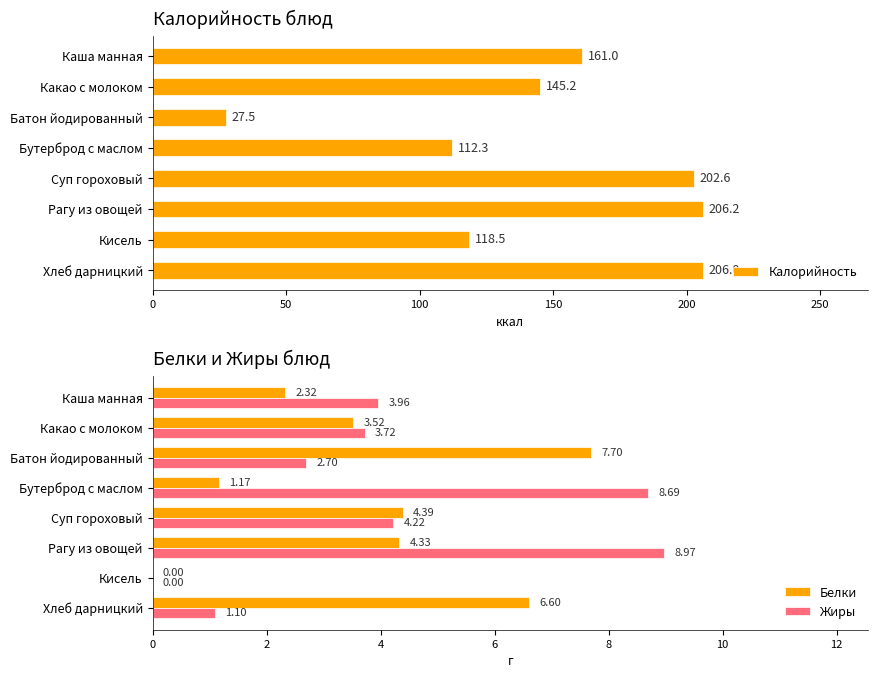

The value of Калорийность at Бутерброд с маслом is 72.3. True or false?

False